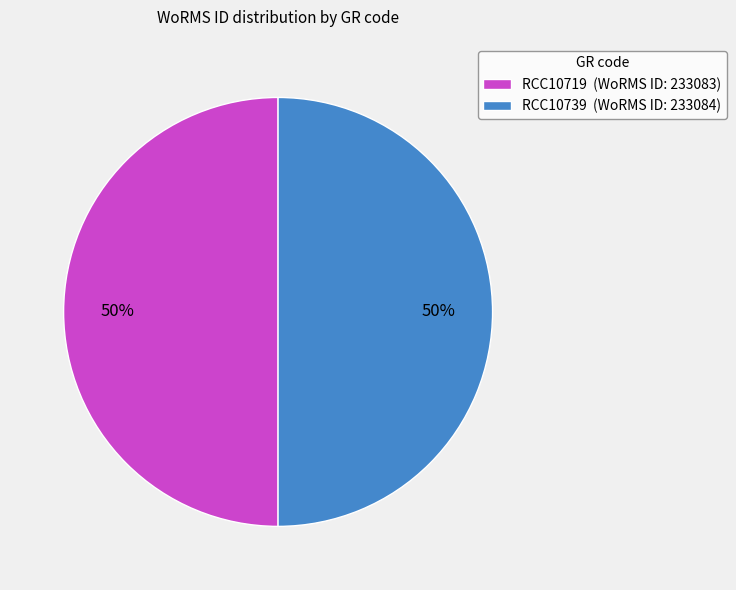

To the nearest percent, what percentage of the pie is RCC10719?

50%